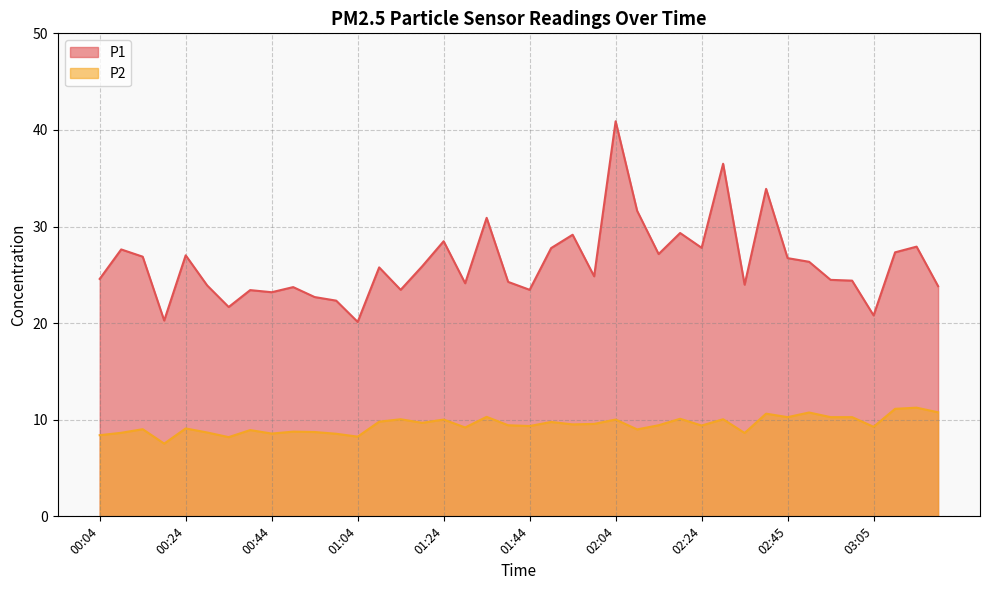

What is the difference between the maximum and second lowest values in the P1 series?

20.6